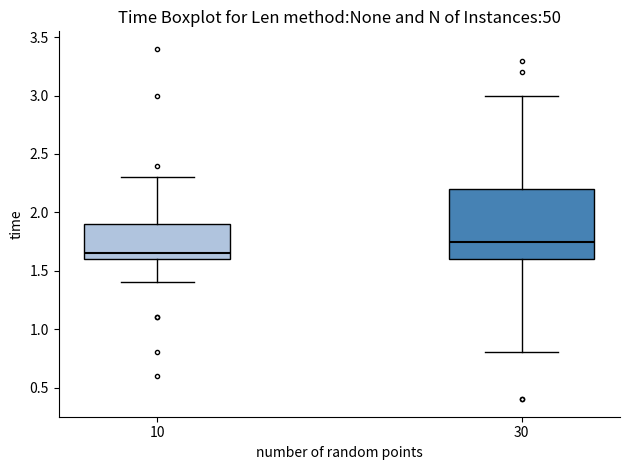

Which box's median line is the highest?

30